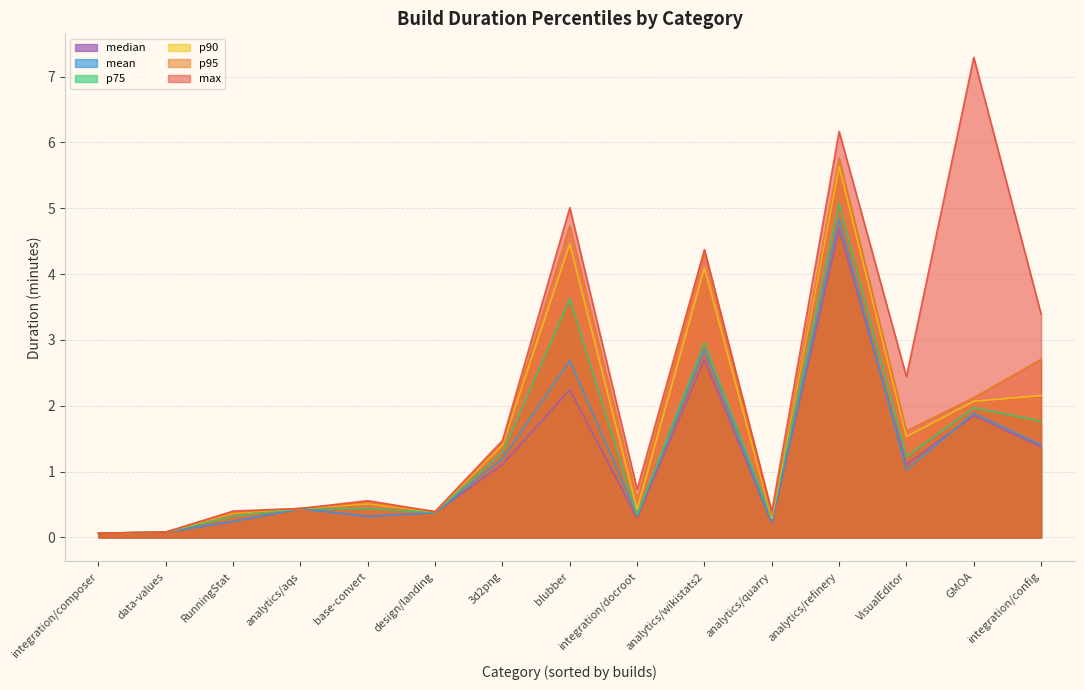

Between 3d2png and design/landing, which series saw the biggest shift?

max